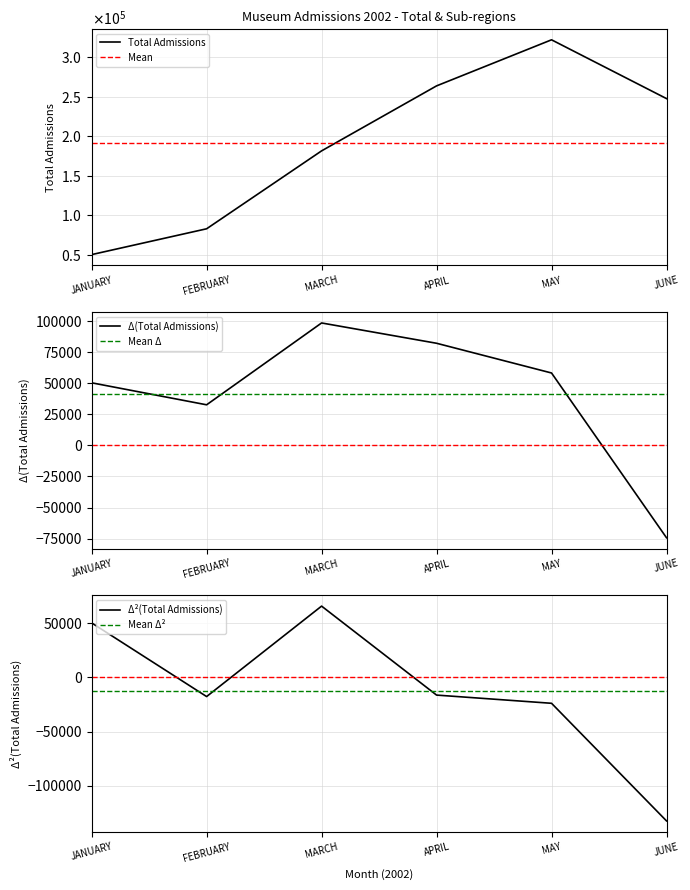

How many lines are shown in the chart?

6